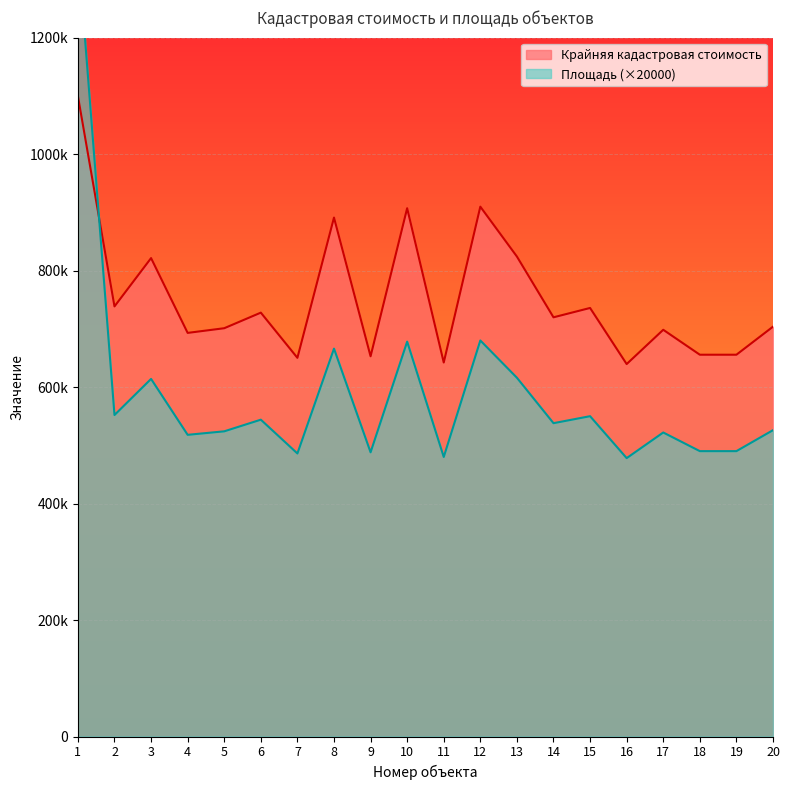

Does the chart display data point markers on the line(s)?

No